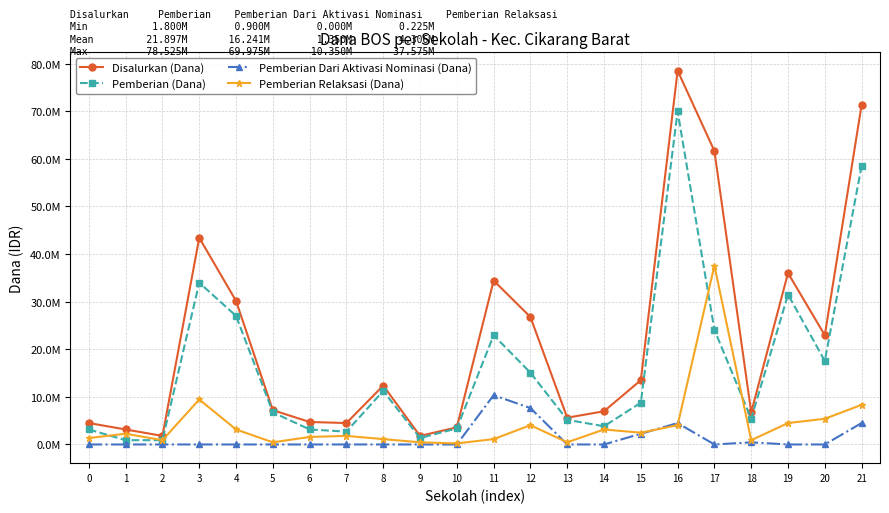

How many intersections are there between Pemberian (Dana) and Pemberian Relaksasi (Dana)?

3